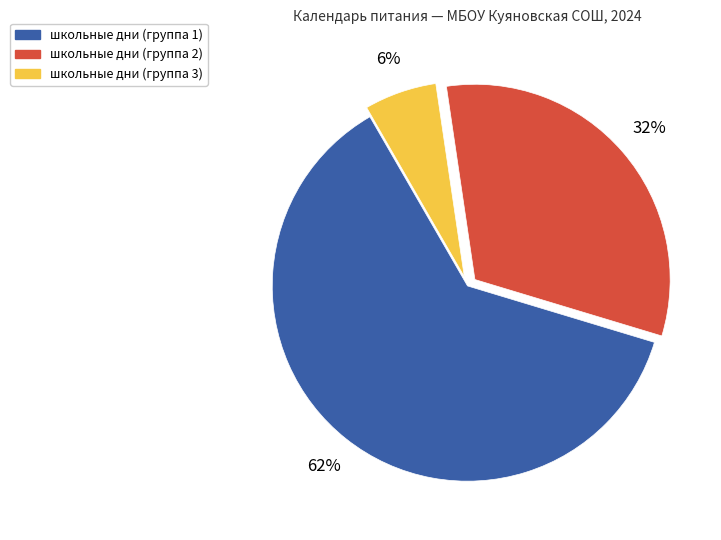

To the nearest percent, what is the average slice percentage?

33%